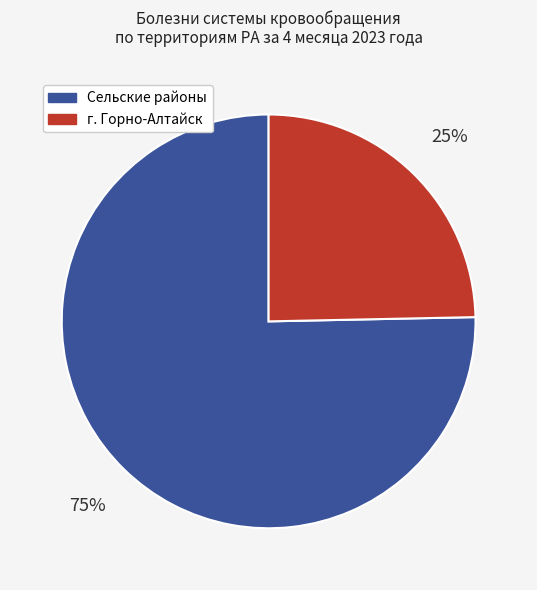

The Сельские районы slice represents 75% of the pie. True or false?

True